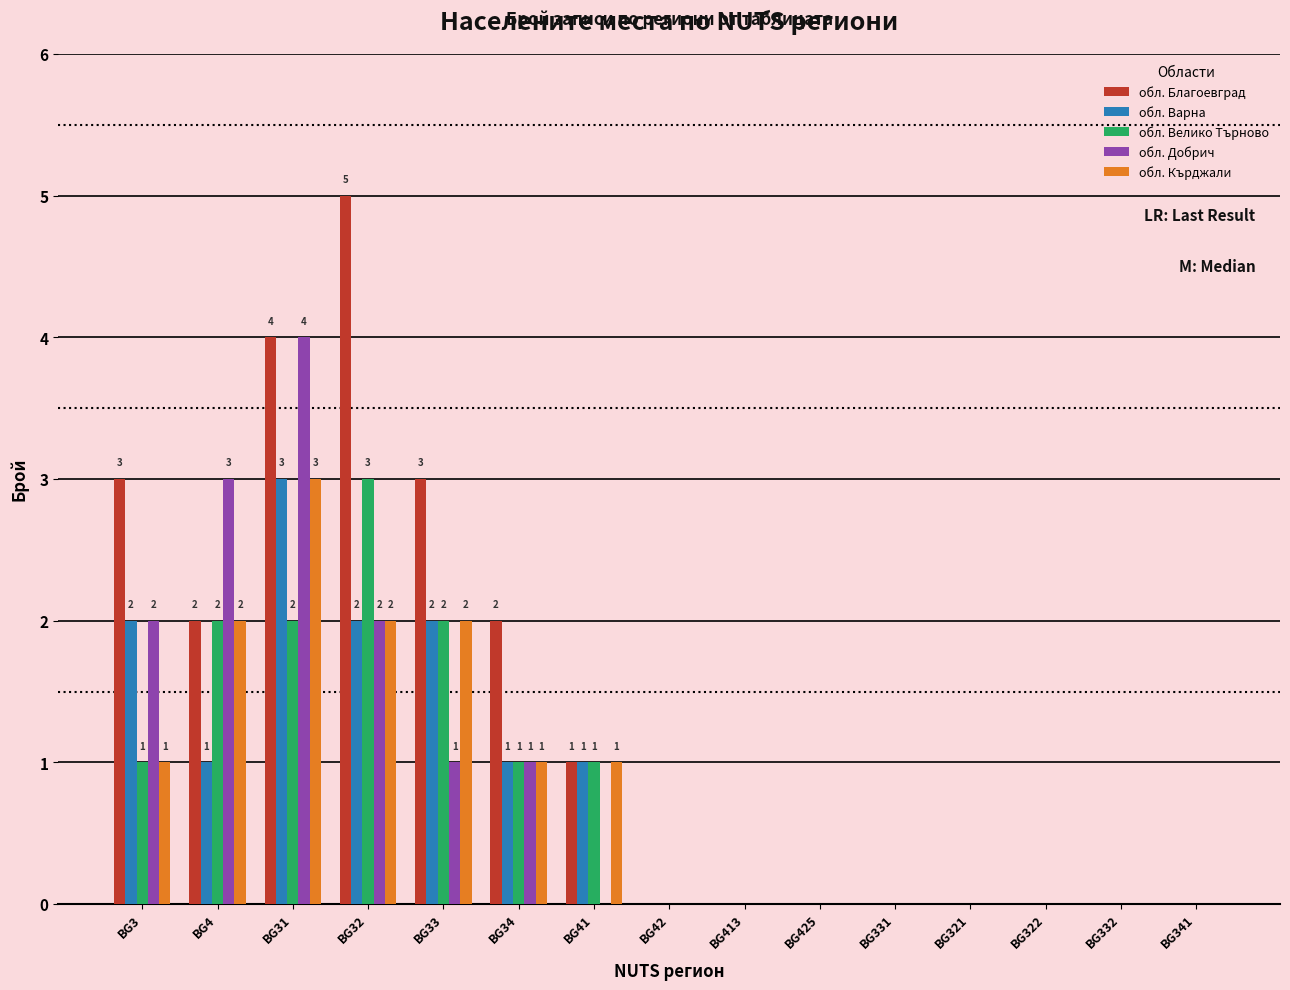

What value does the обл. Добрич series have at BG3?

2